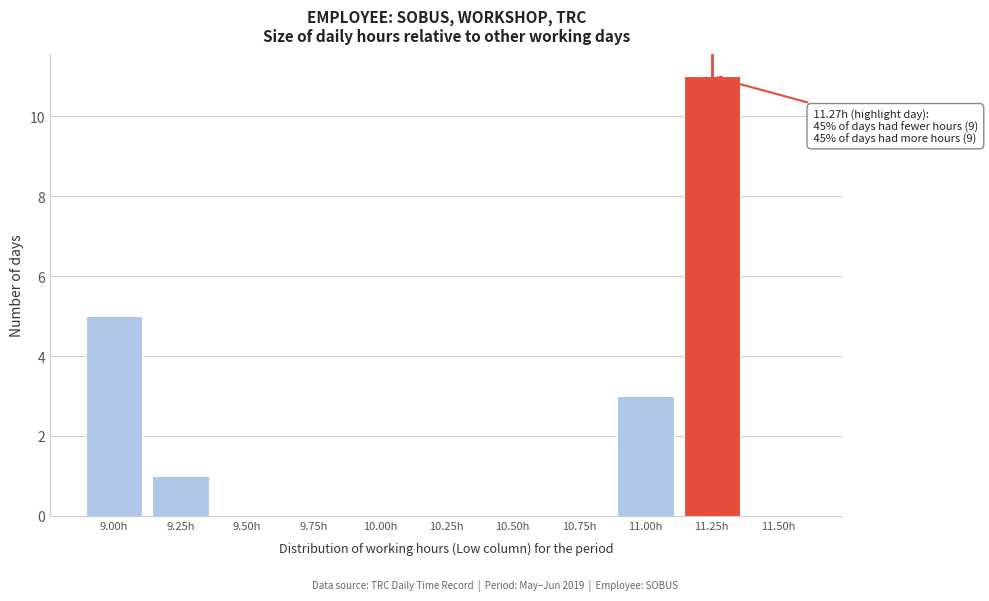

Reading right to left, what are all the values shown in this chart?

11.50h=0	11.25h=11	11.00h=3	10.75h=0	10.50h=0	10.25h=0	10.00h=0	9.75h=0	9.50h=0	9.25h=1	9.00h=5